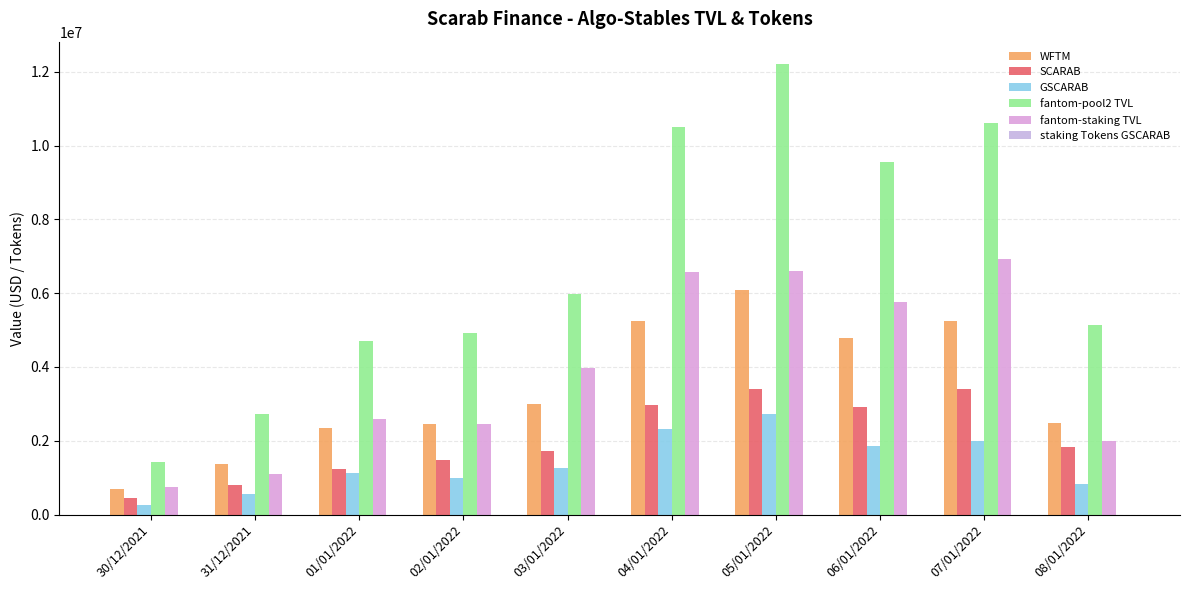

What is the difference between the maximum and minimum values in the WFTM series?

5372313.7